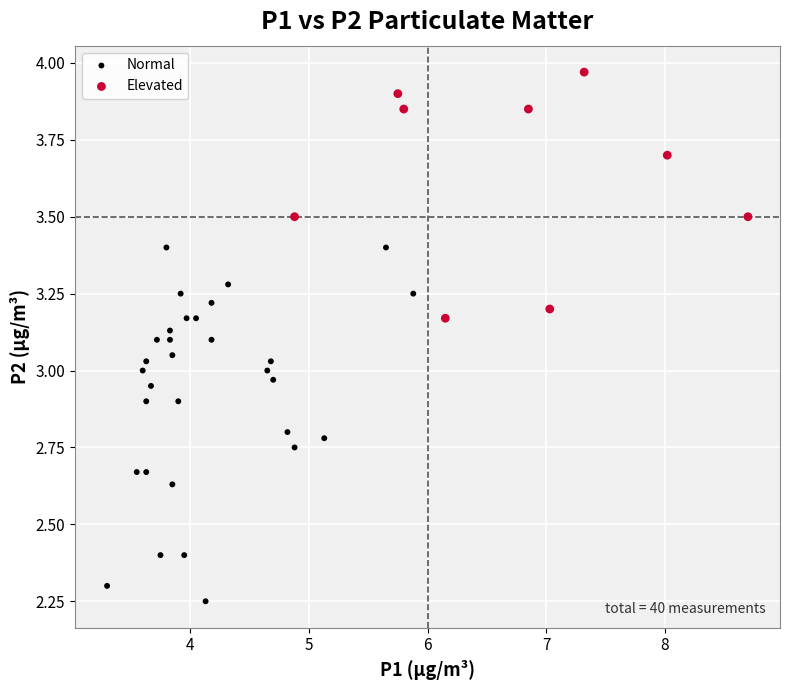

Which series reaches the maximum Y coordinate?

Elevated